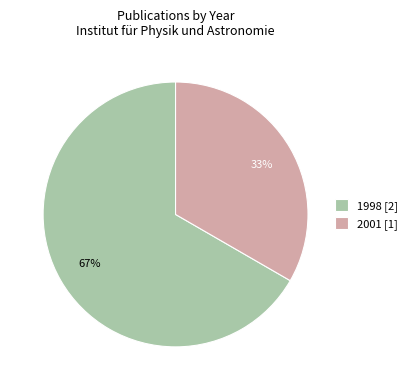

To the nearest percent, what portion does 1998 [2] represent?

67%